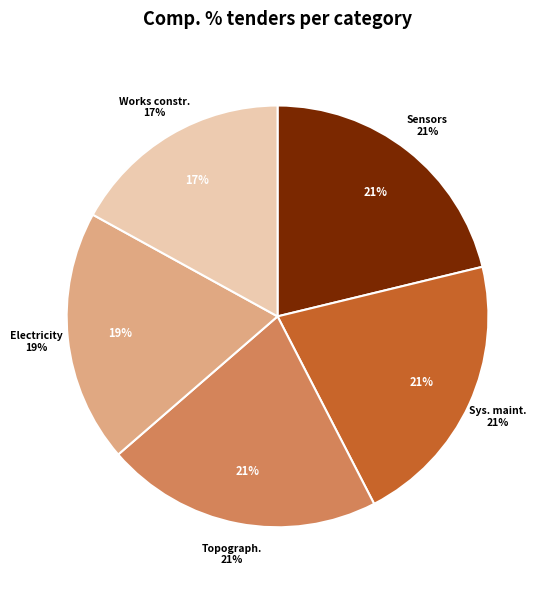

What is the largest slice in the pie chart?

Sensors